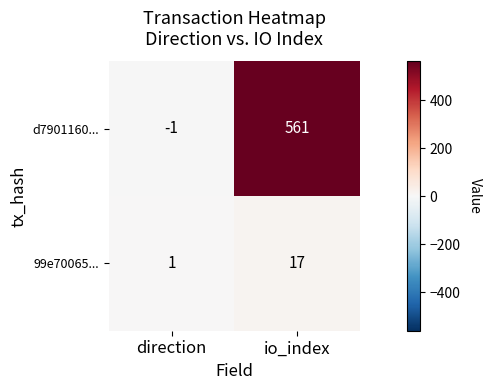

At which category does the chart reach its minimum across all series?

direction